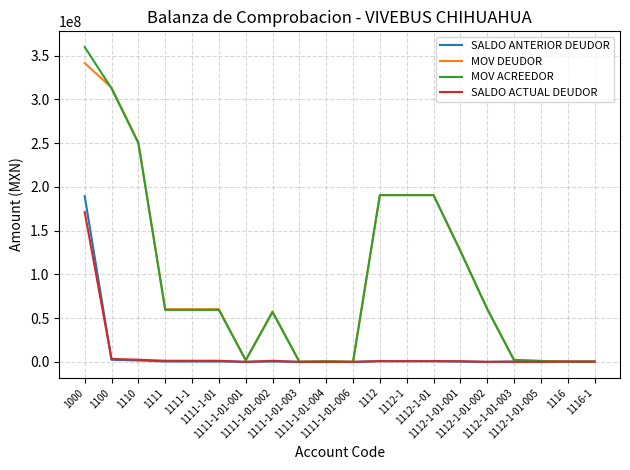

What are all the series names shown in the legend?

SALDO ANTERIOR DEUDOR, MOV DEUDOR, MOV ACREEDOR, SALDO ACTUAL DEUDOR